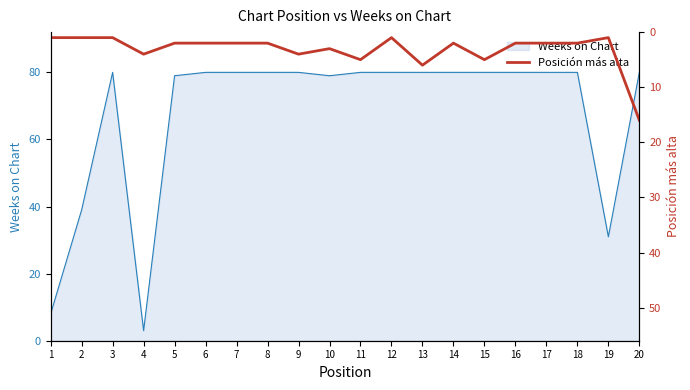

Does the chart have visible grid lines?

No